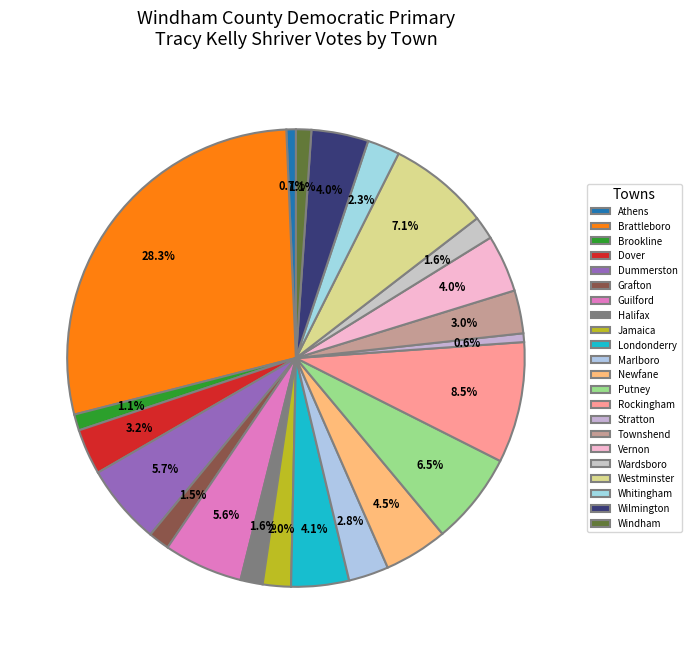

Is there a majority slice in this chart?

No